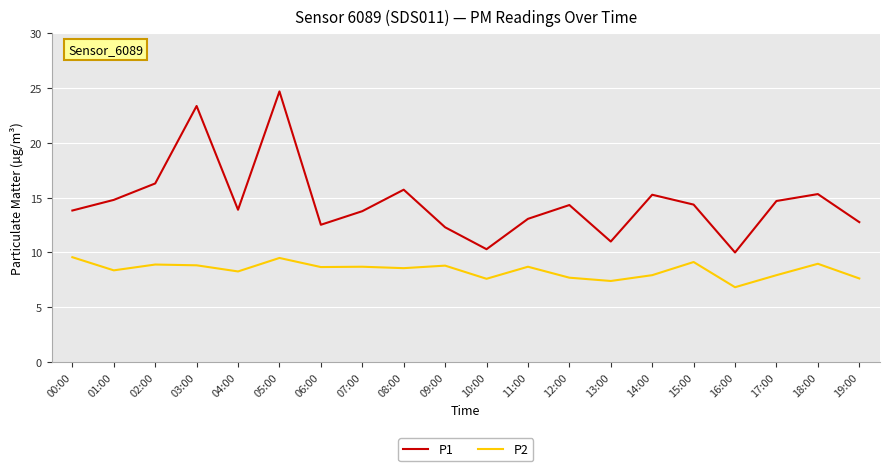

Which series changed the most between 01:00 and 19:00?

P1